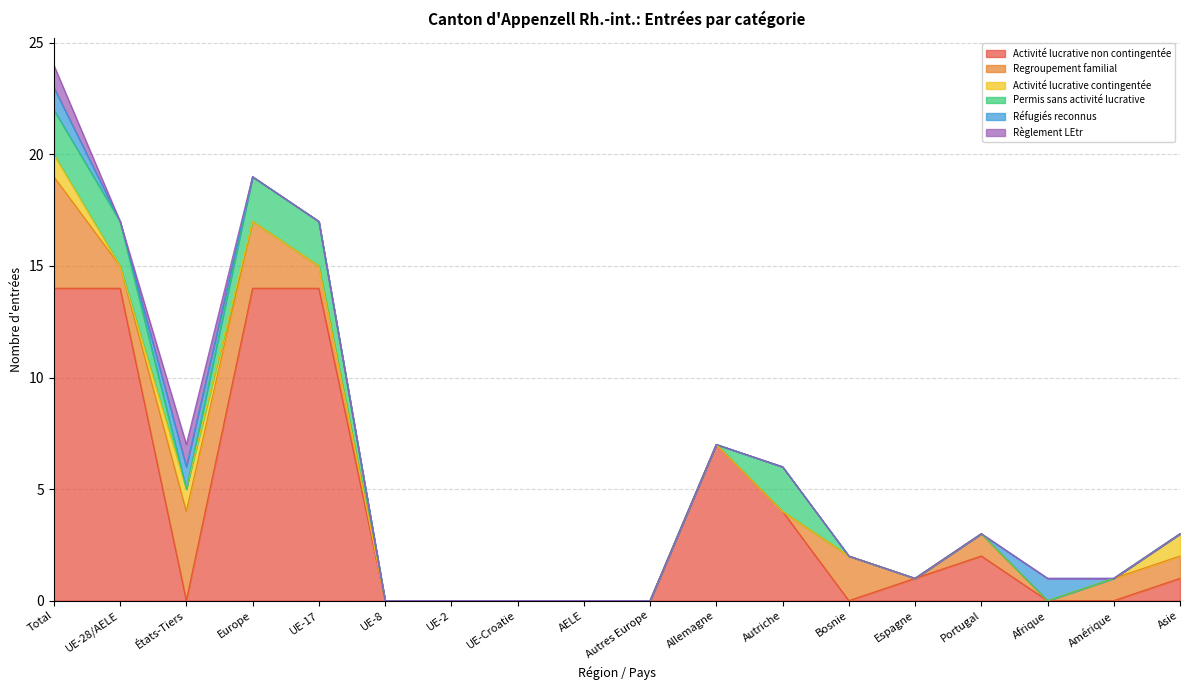

The Activité lucrative non contingentée series shows 0 at Bosnie. True or false?

True